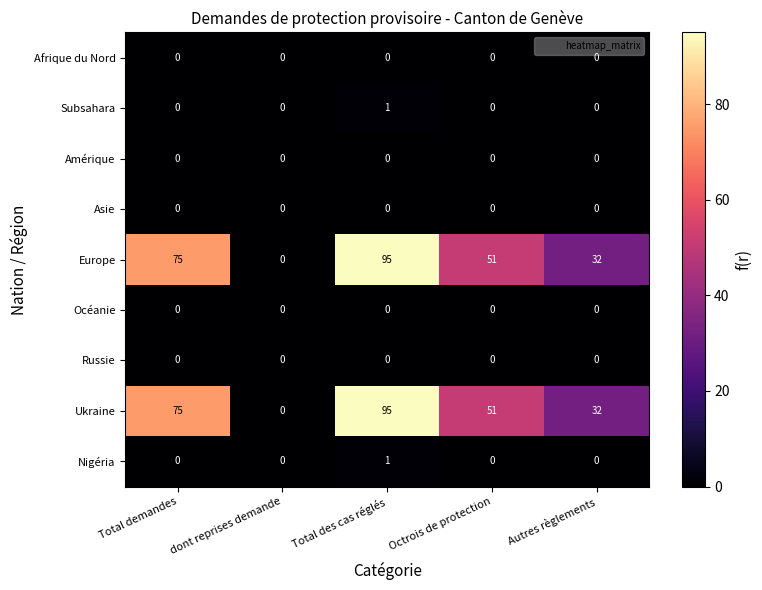

The Ukraine series shows 35 at dont reprises demande. True or false?

False